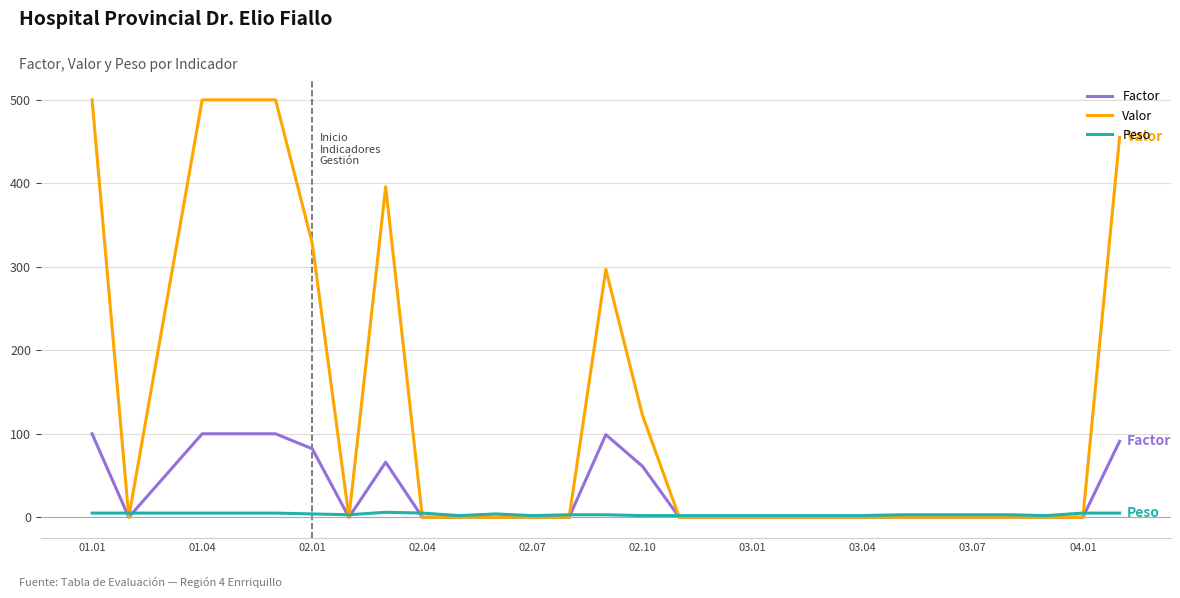

Which series has the largest total across all categories?

Valor